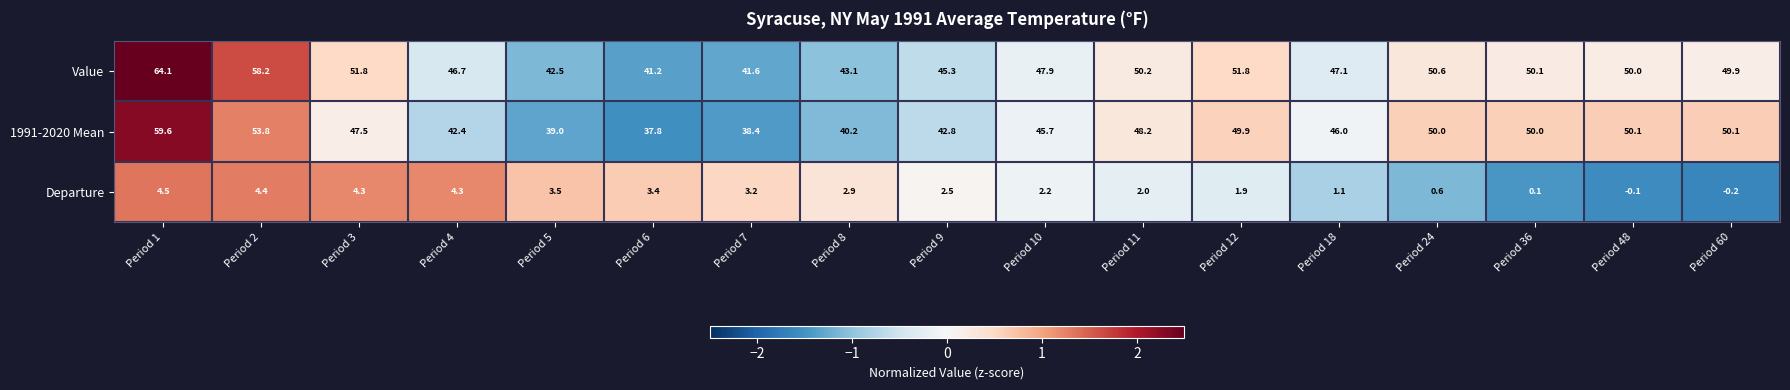

How many data points in Value are less than 49?

8